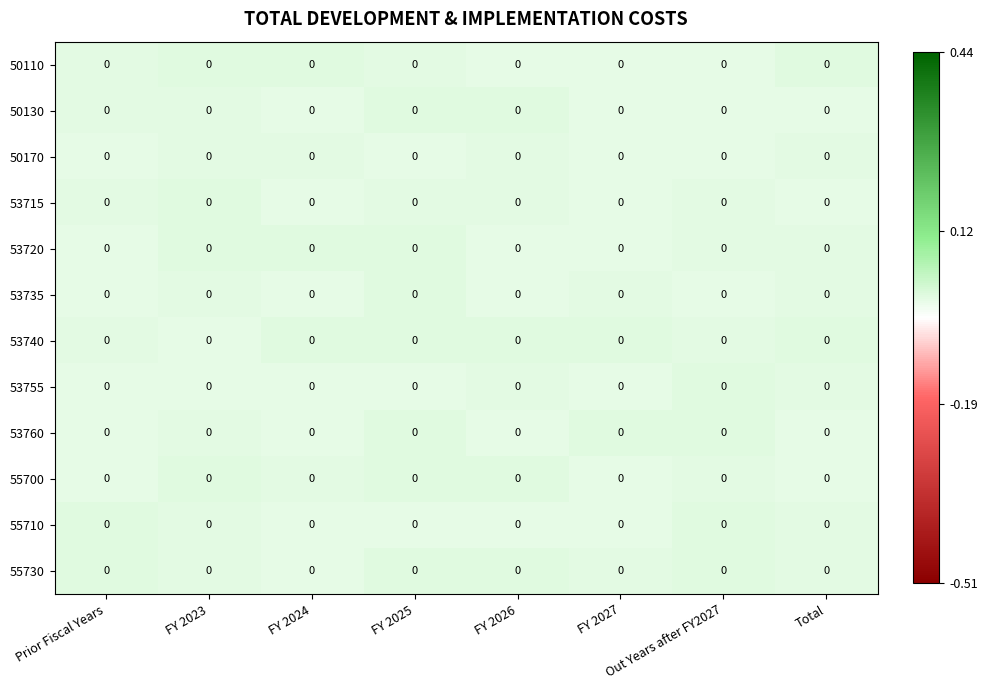

At which category does the chart reach its peak across all series?

FY 2027